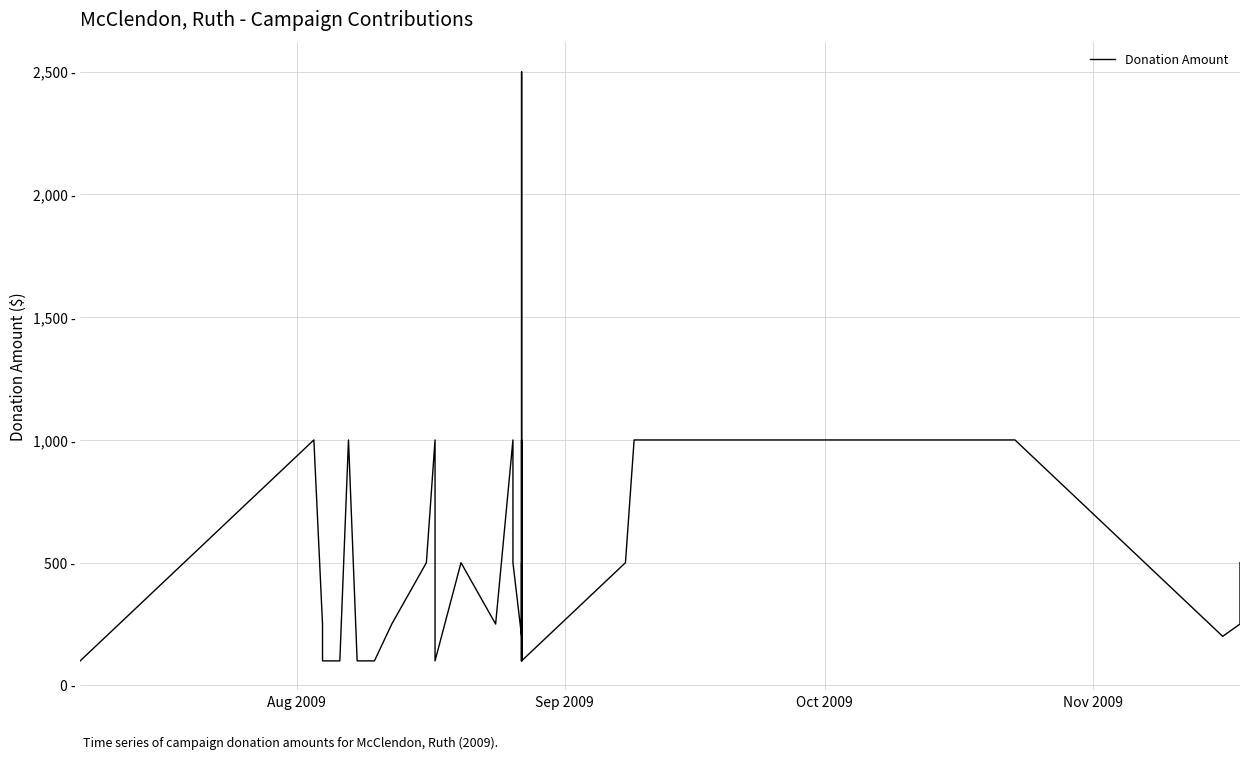

Does the chart have visible grid lines?

Yes